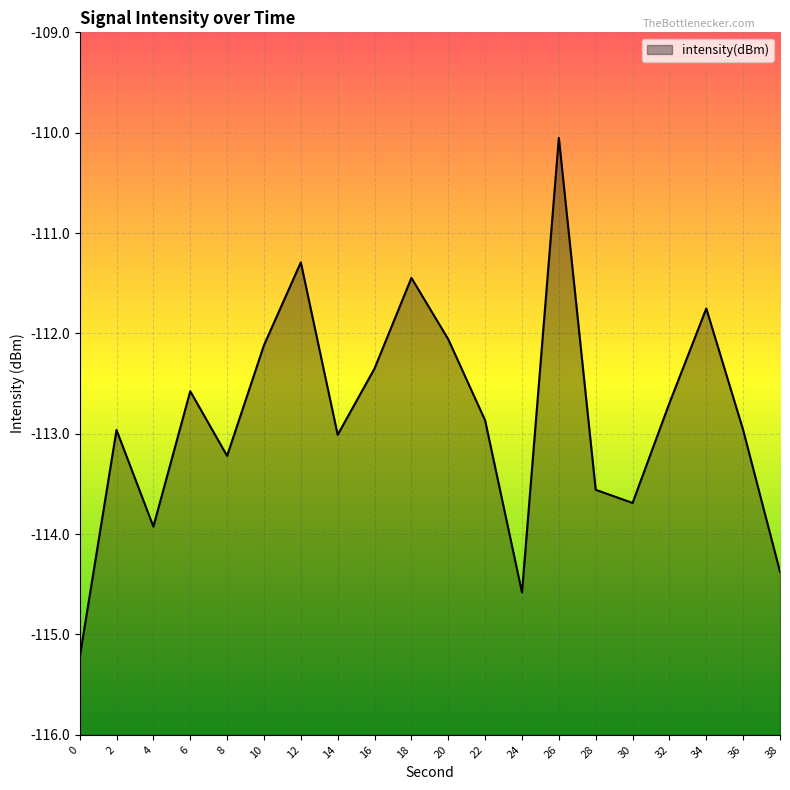

What is the value of the 15th point from the left?

-113.6